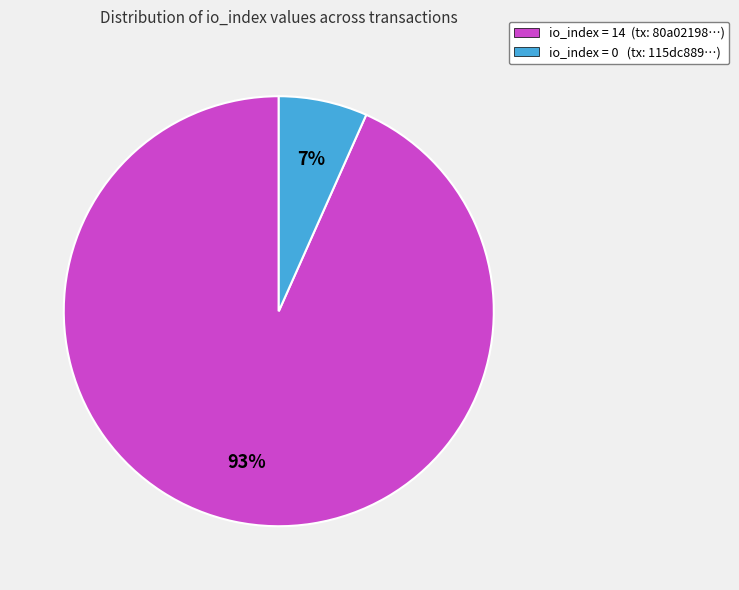

Is io_index = 14 (tx: 80a02198…) the majority of the pie?

Yes